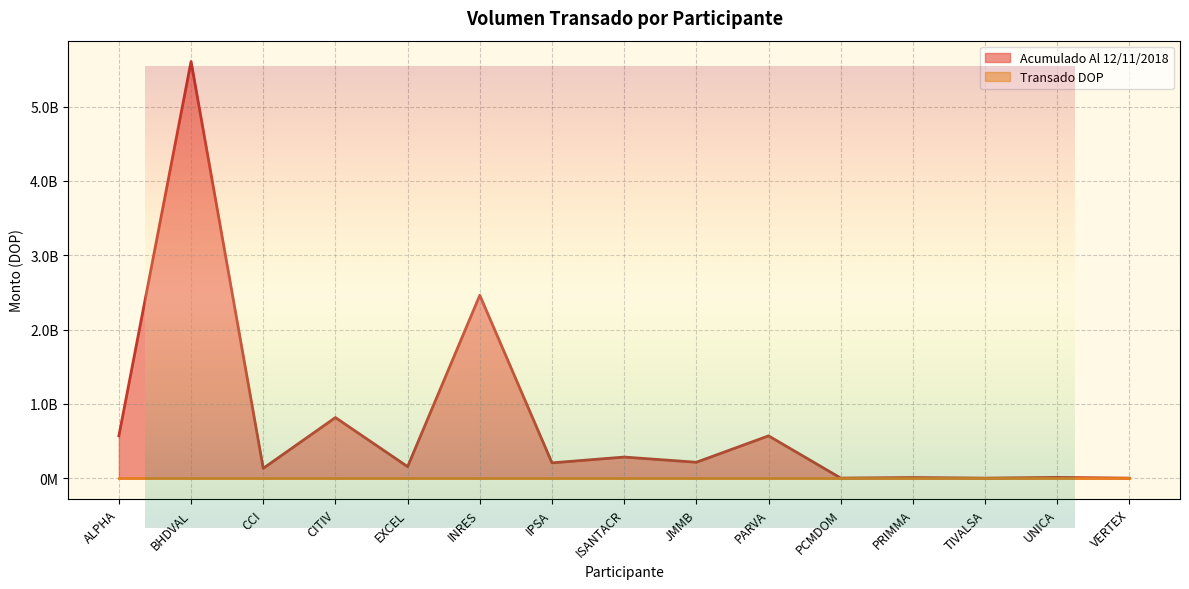

What is the minimum value shown in the chart?

1392599.9